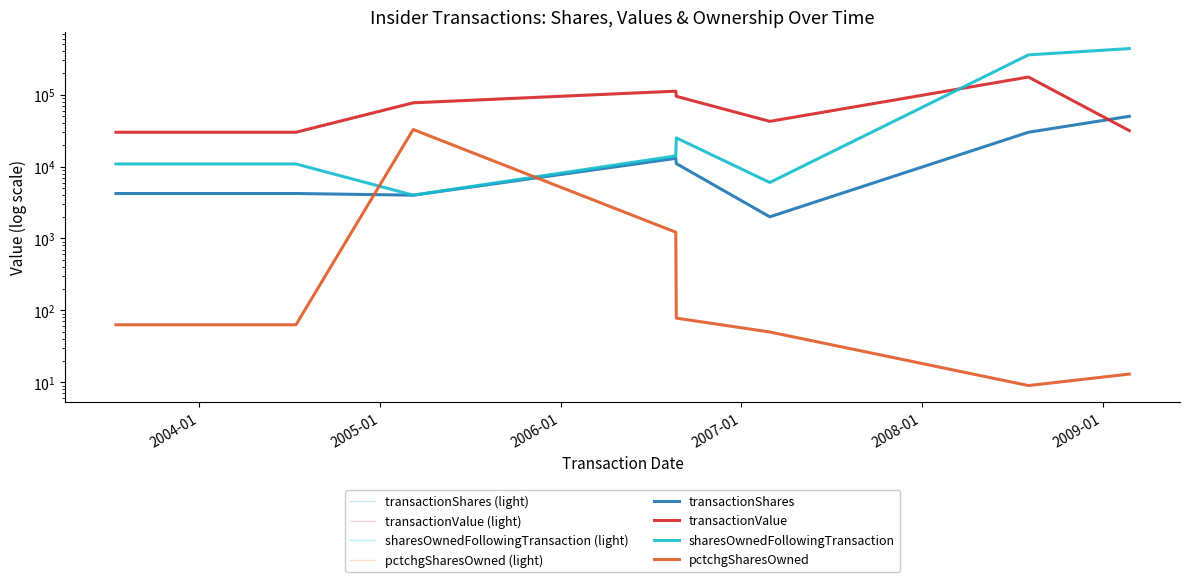

What is the label of the 6th point from the left?

2007-02-28